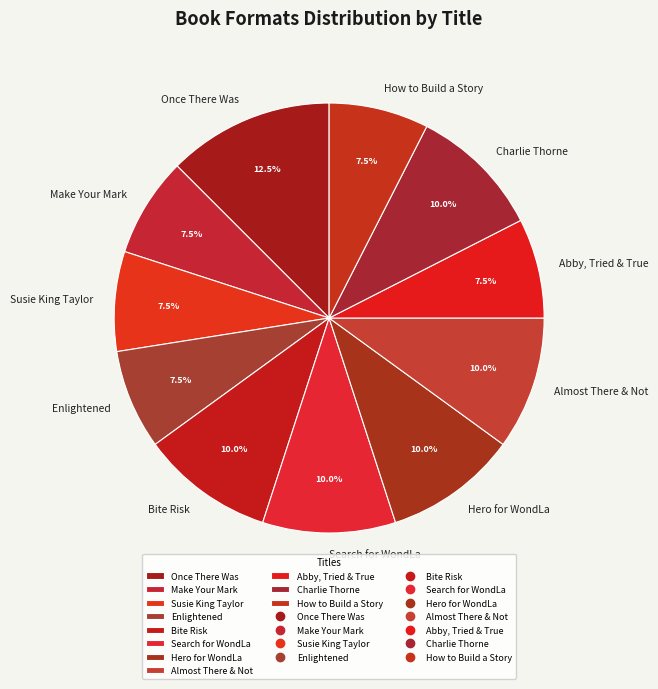

Which has a higher value, Almost There & Not or Abby, Tried & True?

Almost There & Not